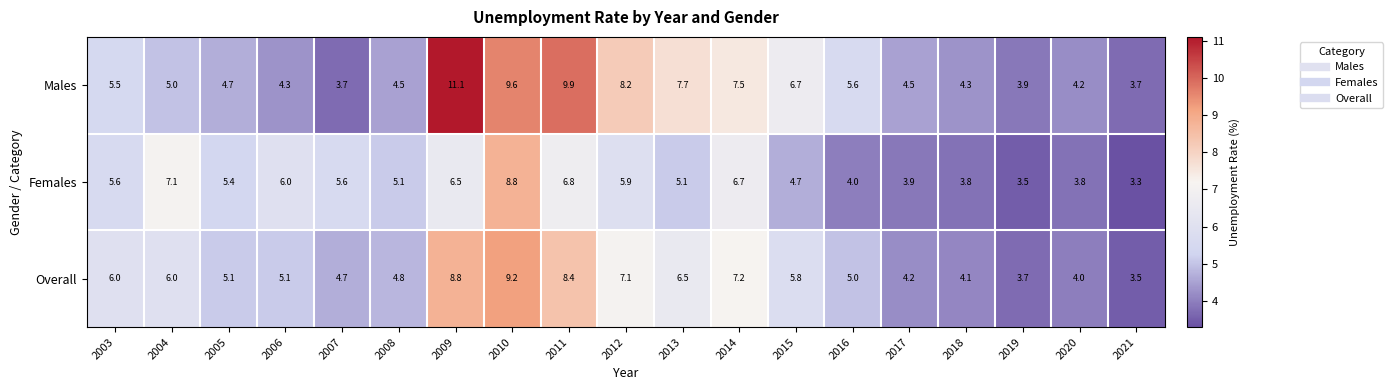

What is the difference between the maximum and second lowest values in the Males series?

7.4